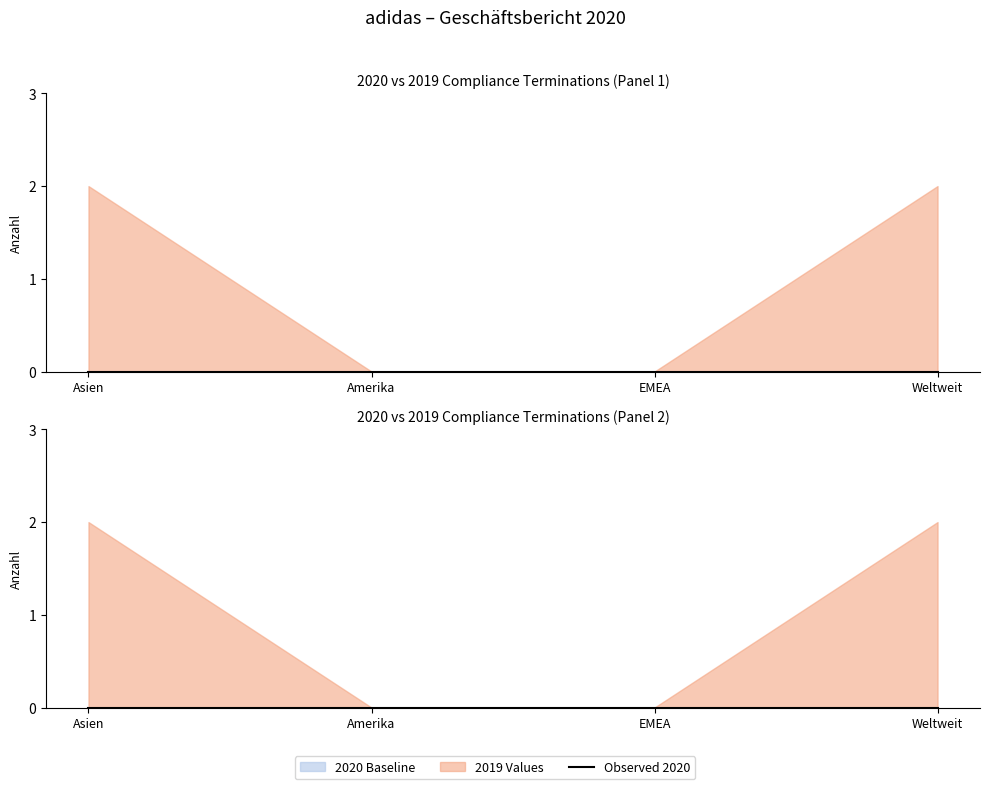

True or false: 2020 and 2019 cross at least once.

False